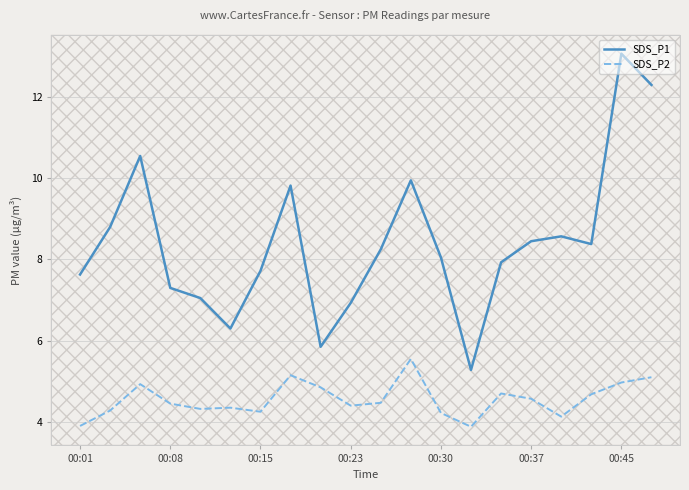

How many interior local peaks does the SDS_P1 series have?

5